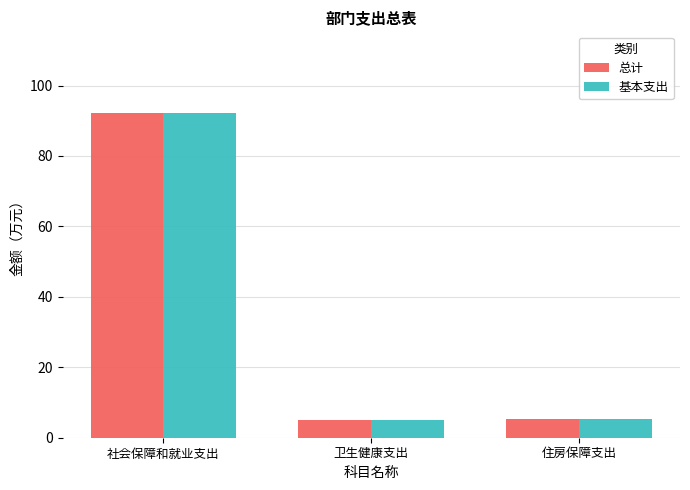

The 总计 series shows 92.3 at 社会保障和就业支出. True or false?

True